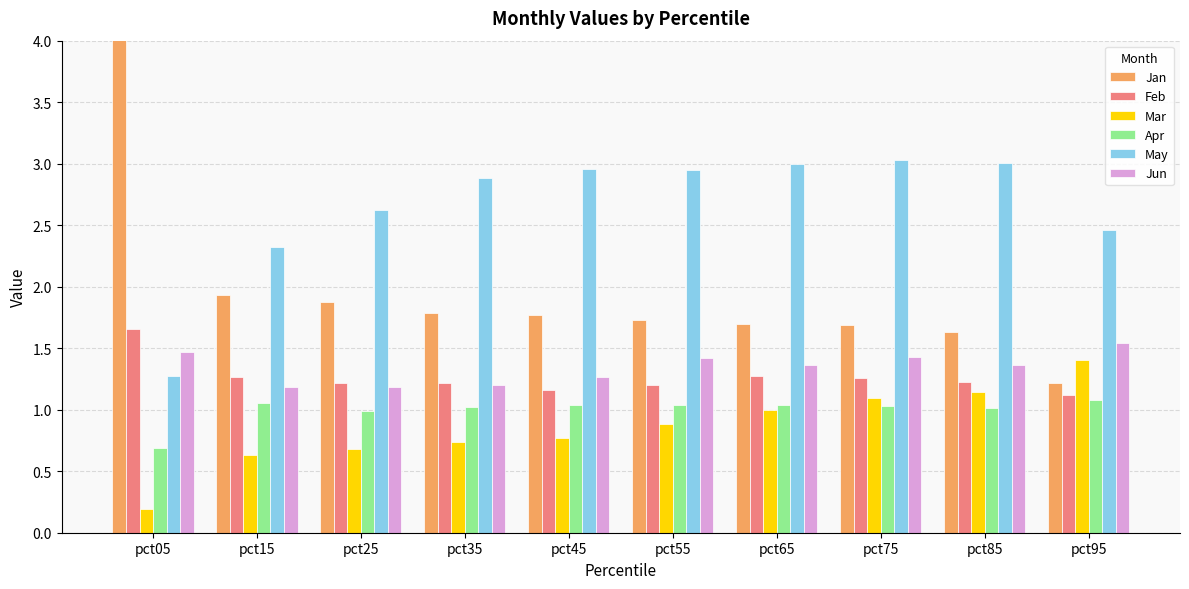

Is it true that Apr equals 1.0 at pct55?

True